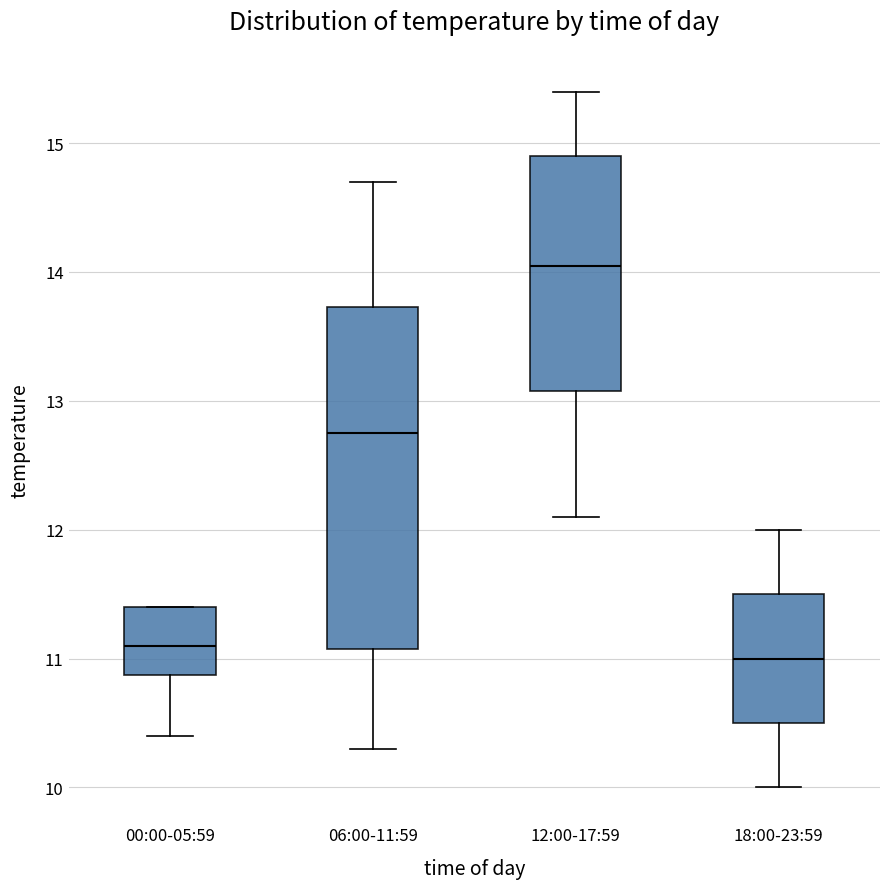

Reading left to right, read every box against the y-axis: the position of its median line, the range the box covers, and the ends of its whiskers. The values are not printed on the chart, so give them approximately, as read against the axis.

00:00-05:59: median 11.1, box 10.9 to 11.4, whiskers 10.4 to 11.4
06:00-11:59: median 12.8, box 11.1 to 13.7, whiskers 10.3 to 14.7
12:00-17:59: median 14.1, box 13.1 to 14.9, whiskers 12.1 to 15.4
18:00-23:59: median 11.0, box 10.5 to 11.5, whiskers 10.0 to 12.0